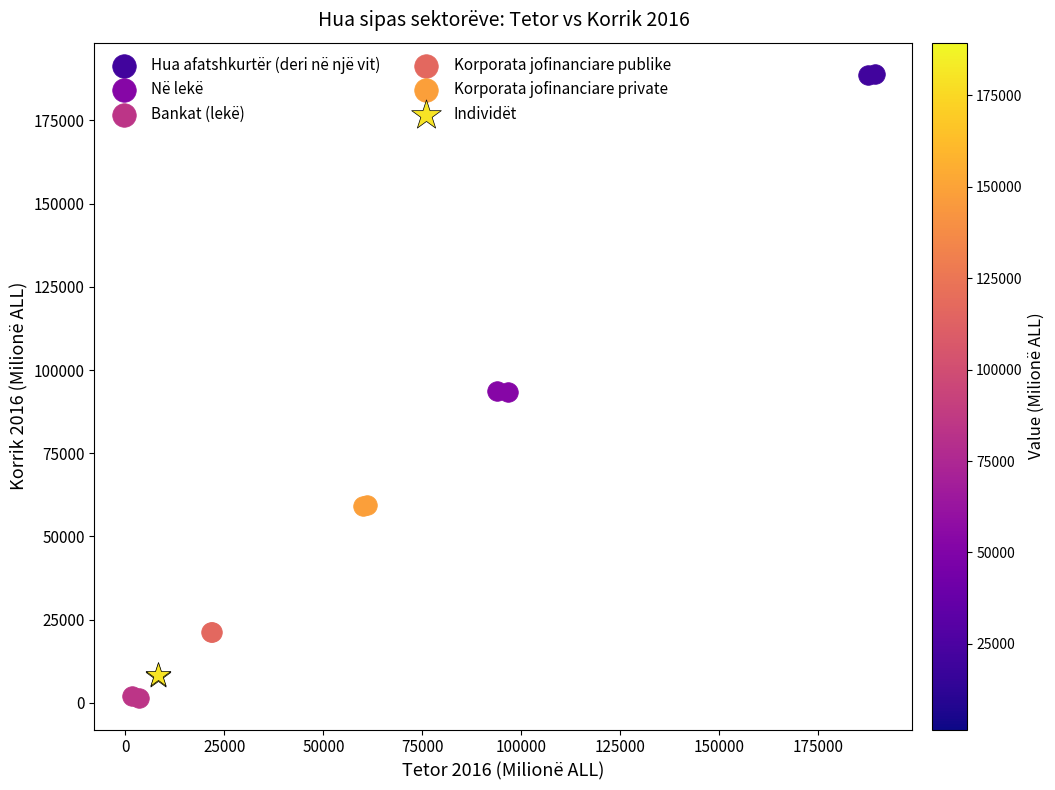

Which series contains the highest Y value?

Hua afatshkurtër (deri në një vit)